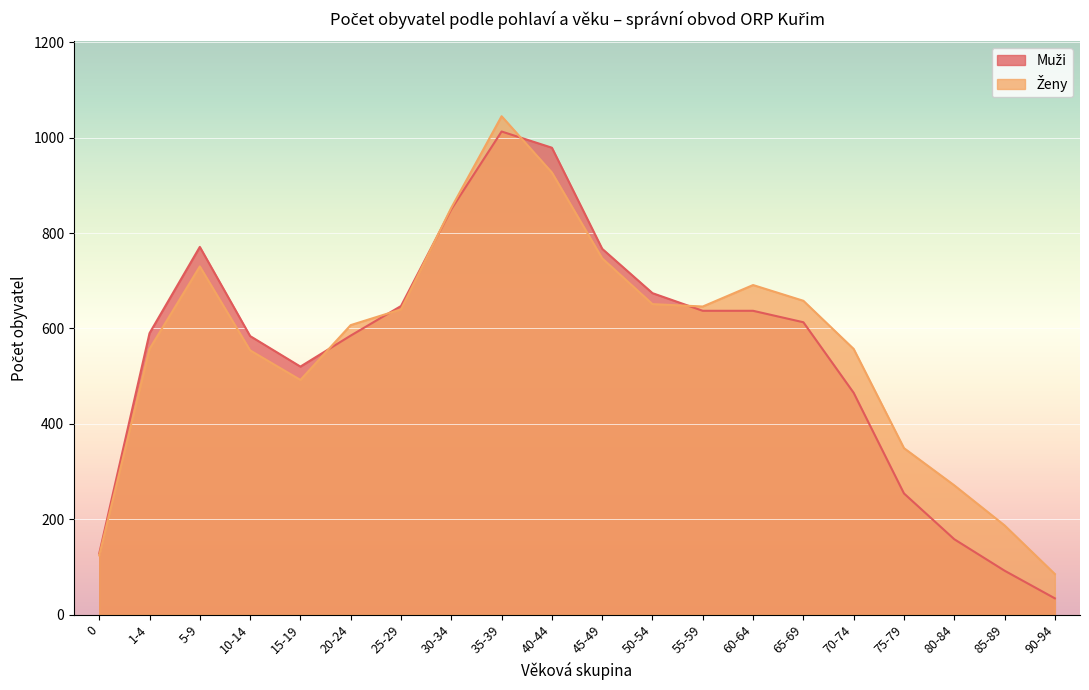

How many data points does each series have?

20